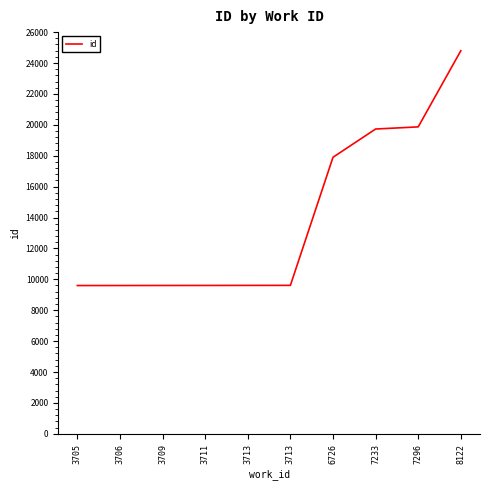

What is the difference between the maximum and second lowest values?

15198